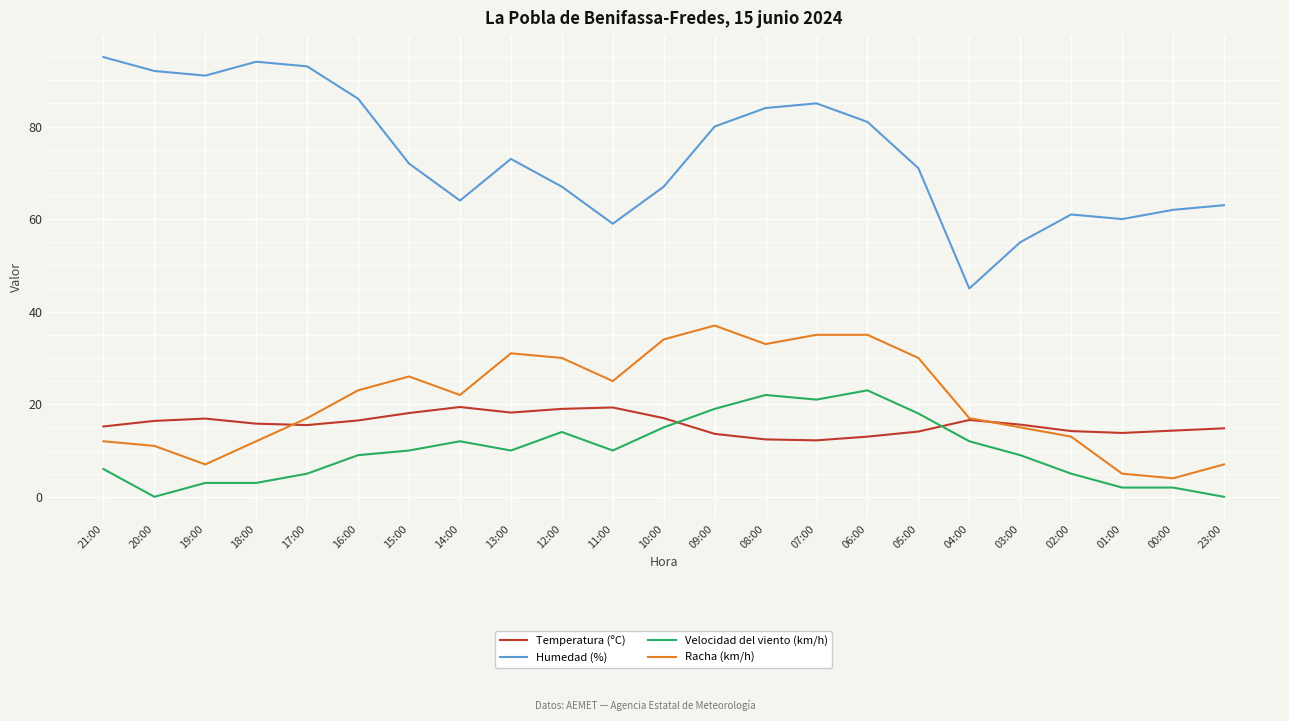

List the series in order of their peak value, highest first.

Humedad (%), Racha (km/h), Velocidad del viento (km/h), Temperatura (ºC)